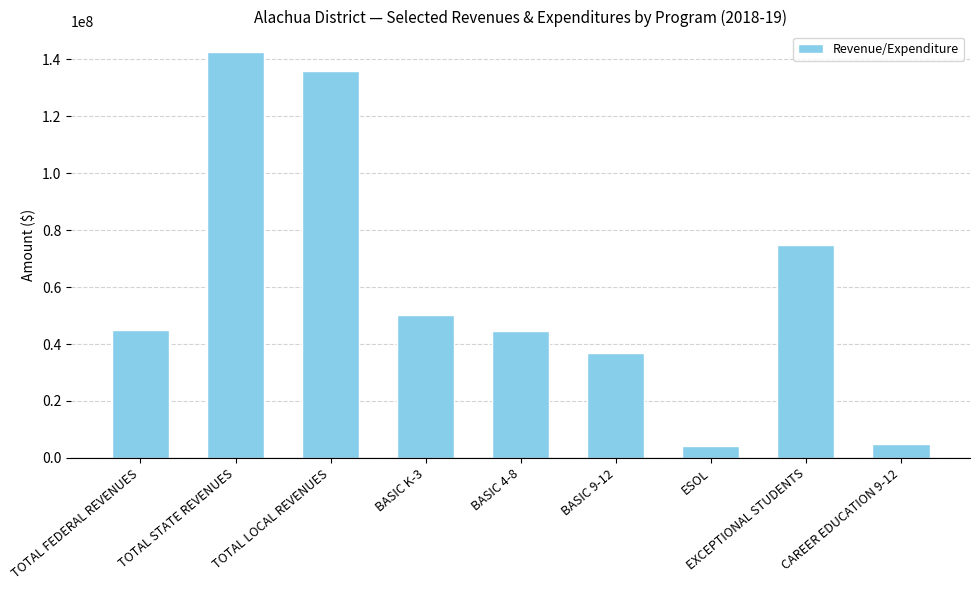

What is the value of the 3rd bar from the left?

135841218.1